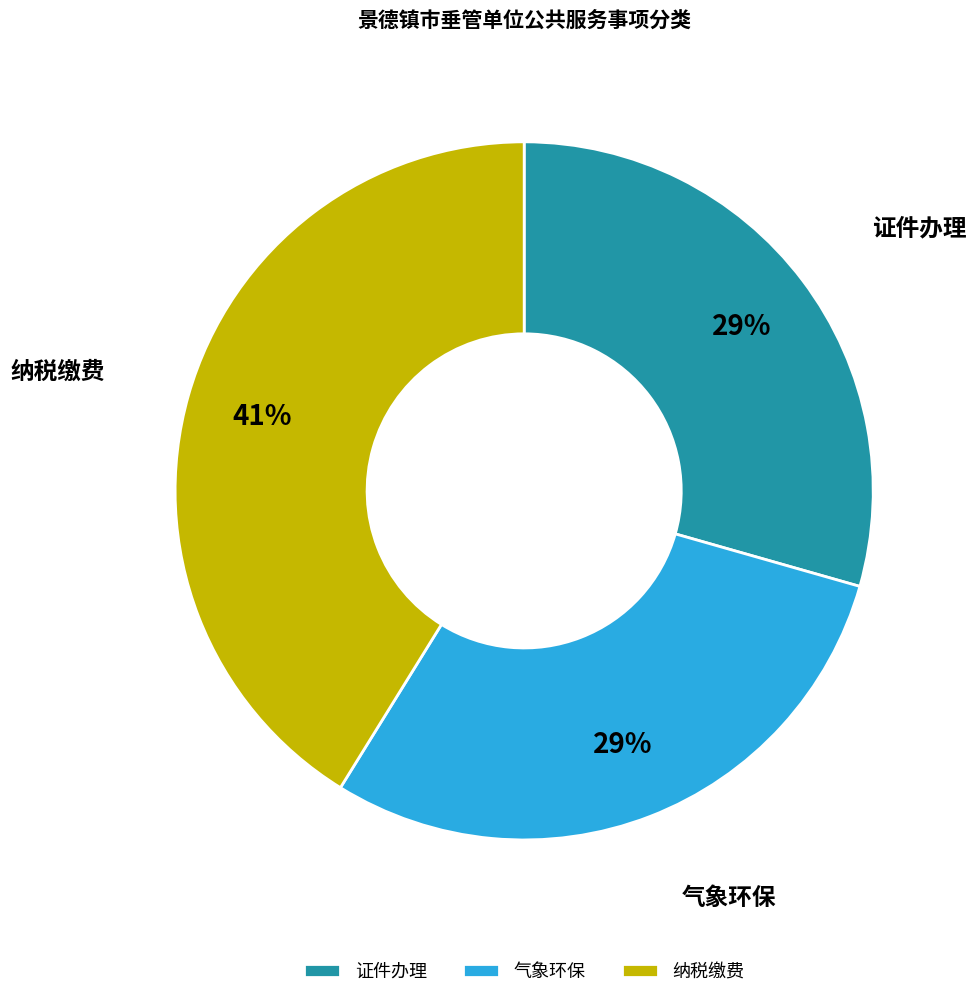

To the nearest percent, what percentage of the pie is 气象环保?

29%